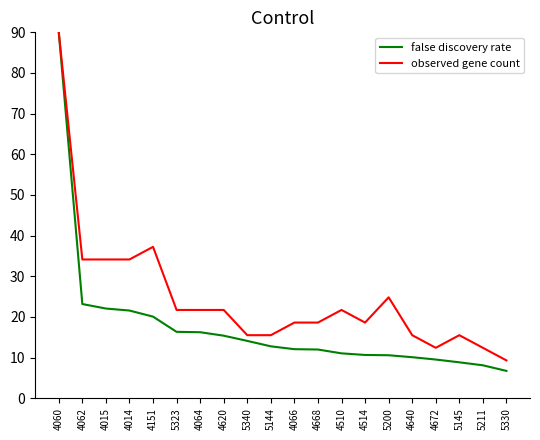

Where does the false discovery rate series first go above 12?

4060